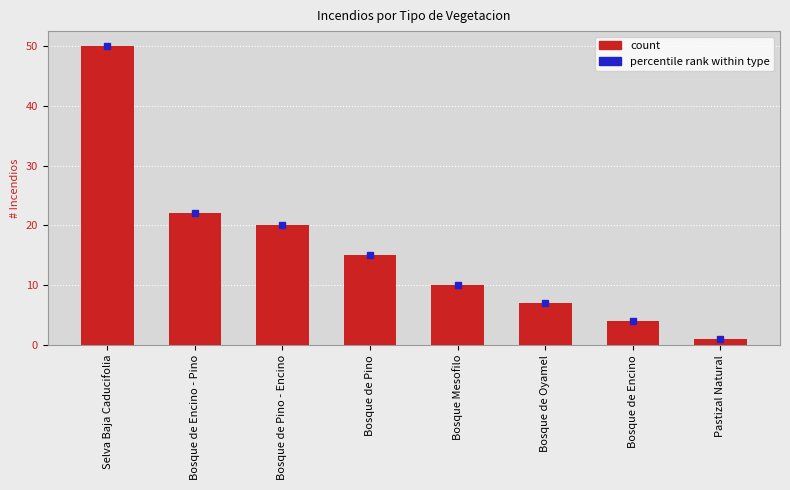

List the labels in order of value, smallest first.

Pastizal Natural, Bosque de Encino, Bosque de Oyamel, Bosque Mesofilo, Bosque de Pino, Bosque de Pino - Encino, Bosque de Encino - Pino, Selva Baja Caducifolia